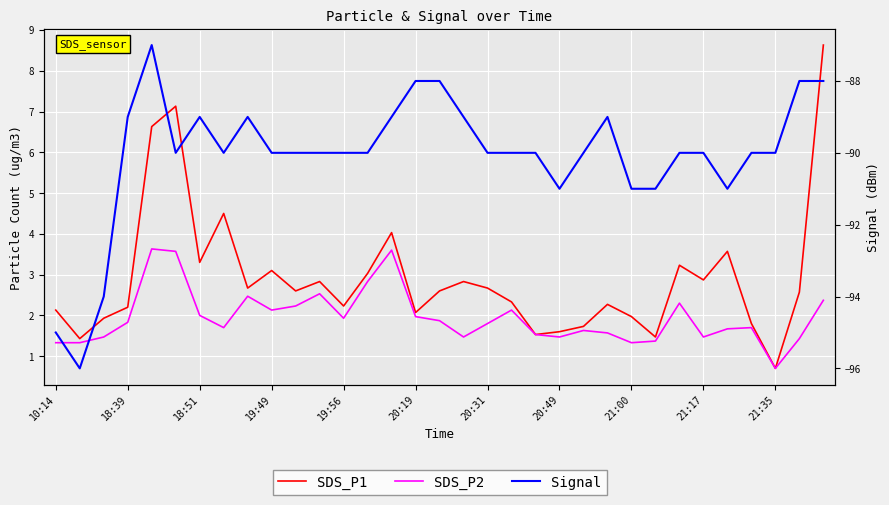

True or false: Signal and SDS_P2 cross at least once.

False